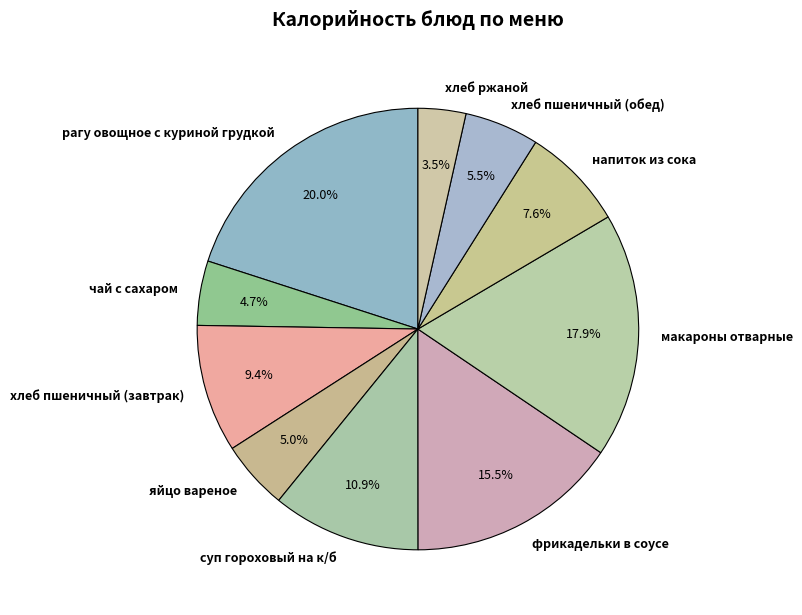

To the nearest percent, what is the difference between the напиток из сока and суп гороховый на к/б slice percentages?

3%